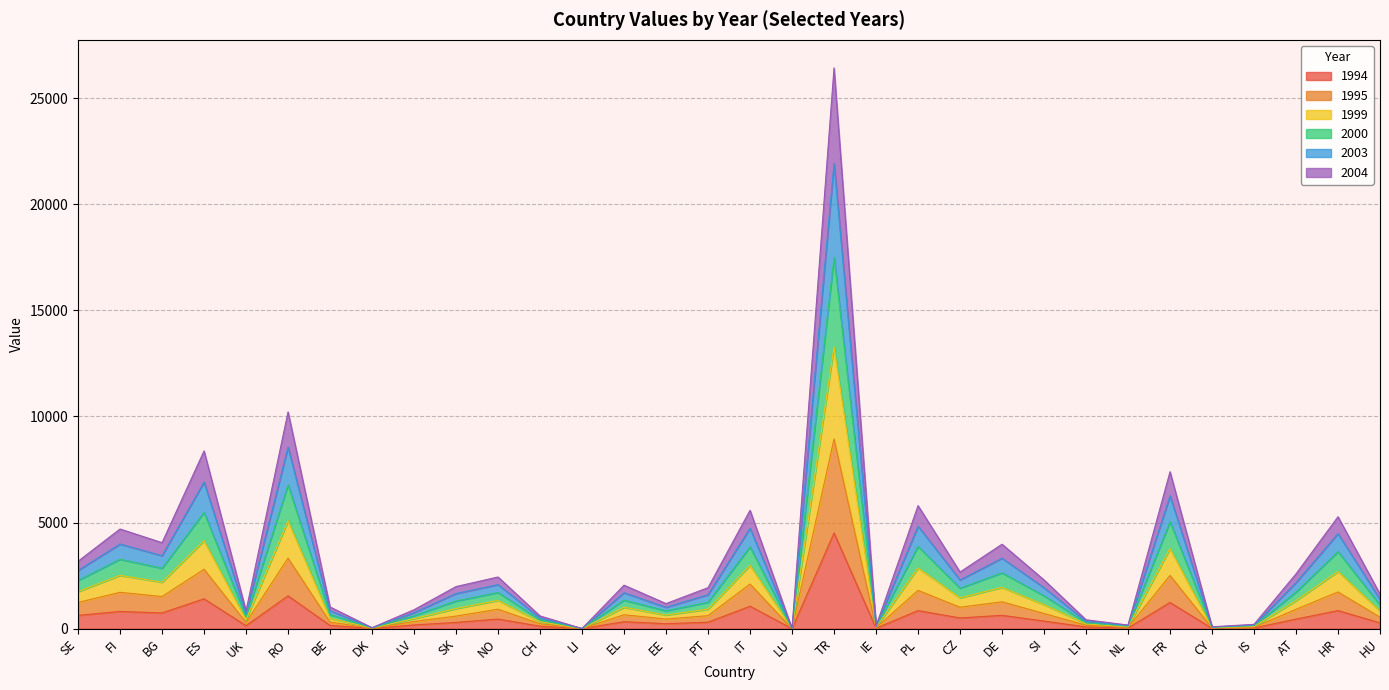

List the series in order of their overall mean, lowest first.

1994, 2004, 1995, 2003, 1999, 2000